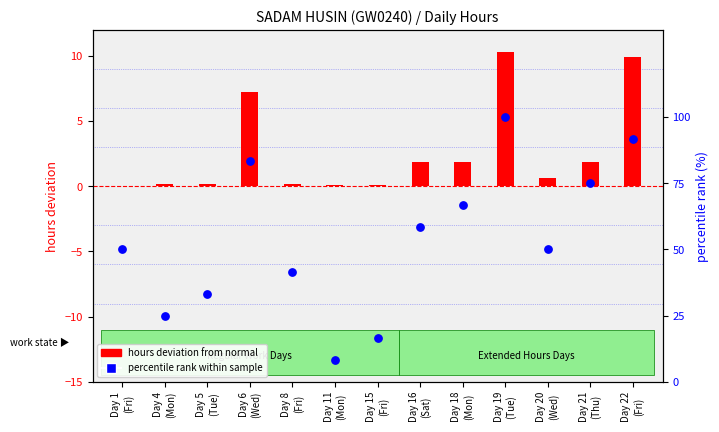

Which series reaches the maximum Y coordinate?

percentile rank within sample